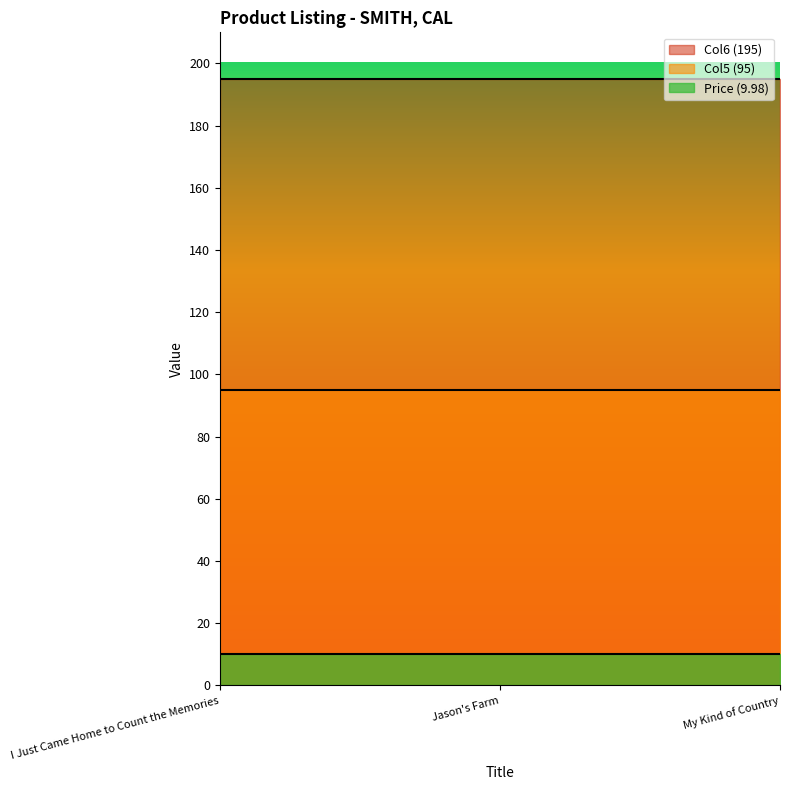

What is the average value of the Col6 series?

195.0